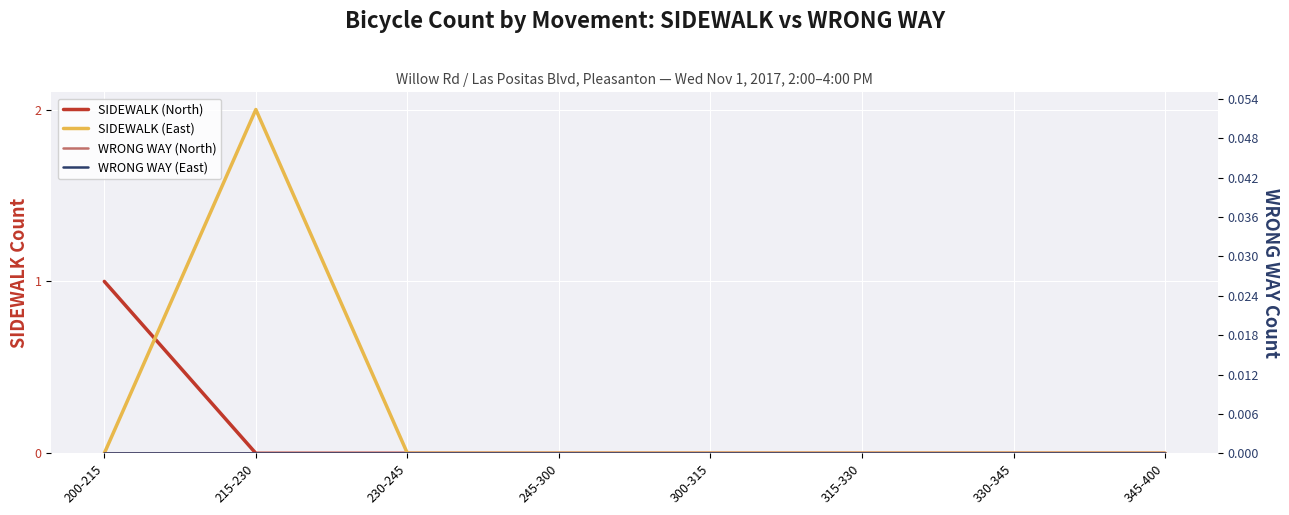

True or false: WRONG WAY (East) and WRONG WAY (North) cross at least once.

False